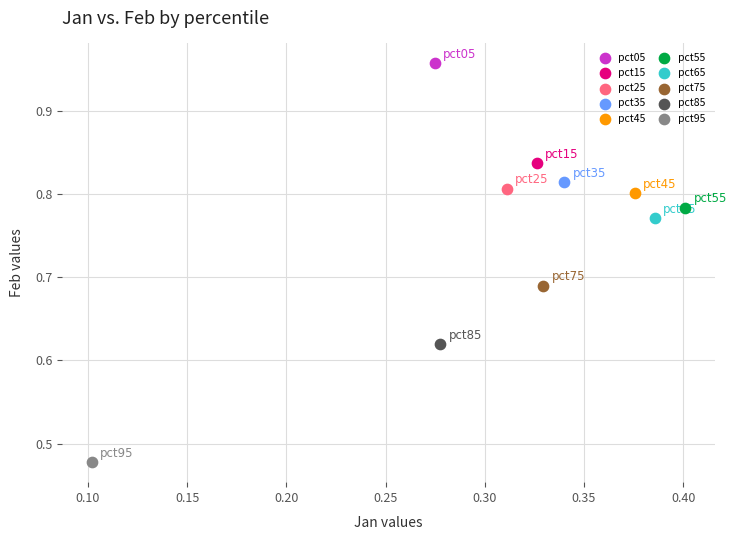

What are all the series names shown in the legend?

pct05, pct15, pct25, pct35, pct45, pct55, pct65, pct75, pct85, pct95